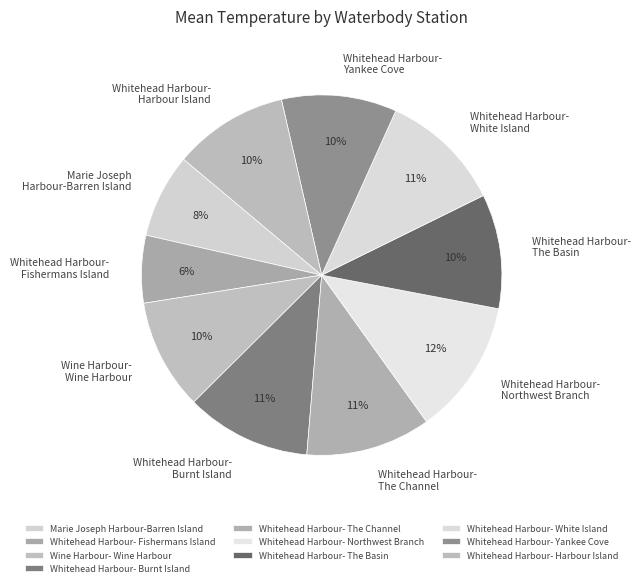

Approximately how many times larger is the value at Whitehead Harbour- Northwest Branch compared to Whitehead Harbour- Yankee Cove?

1.2